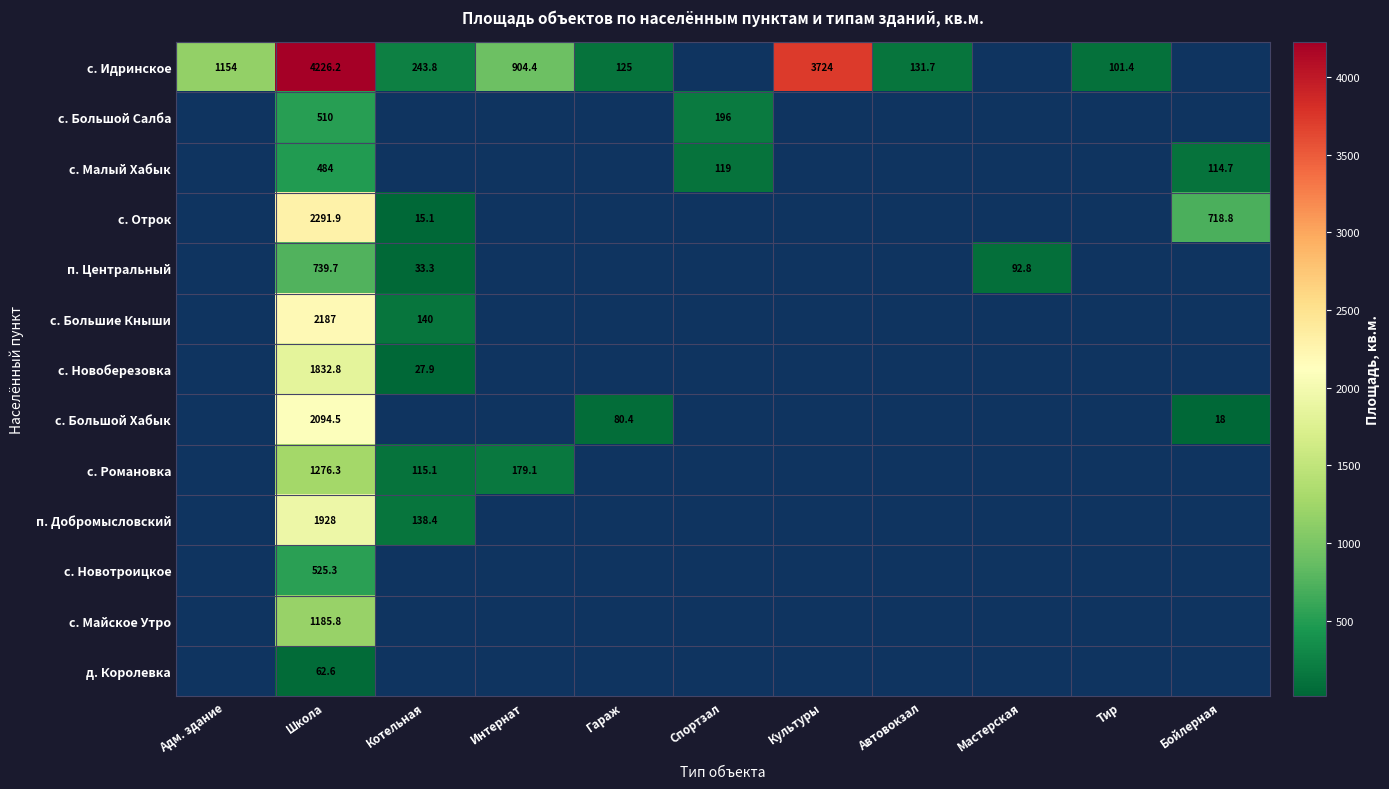

At which category is the sum across all series the highest?

Школа